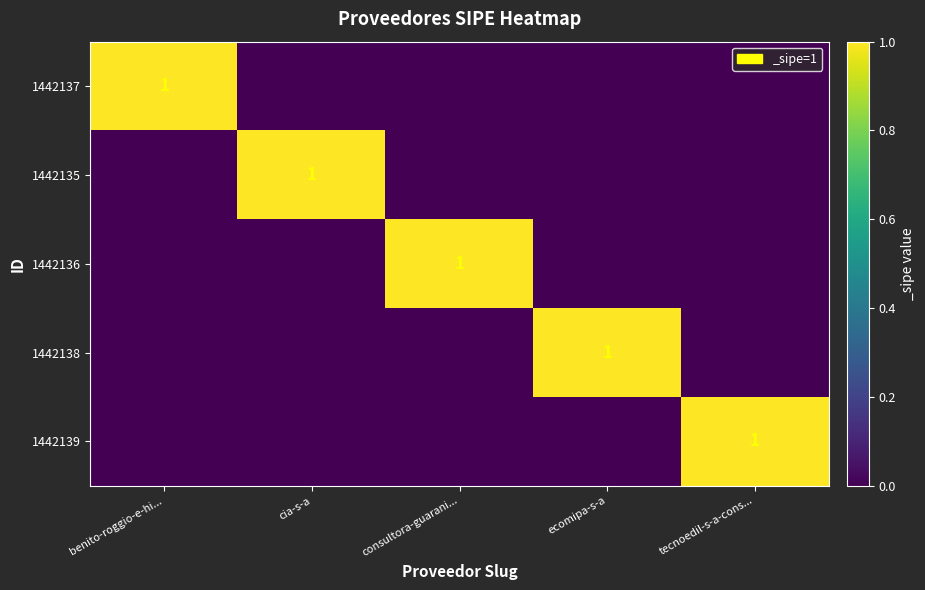

The value of 1442137 at benito-roggio-e-hi... is 1. True or false?

True